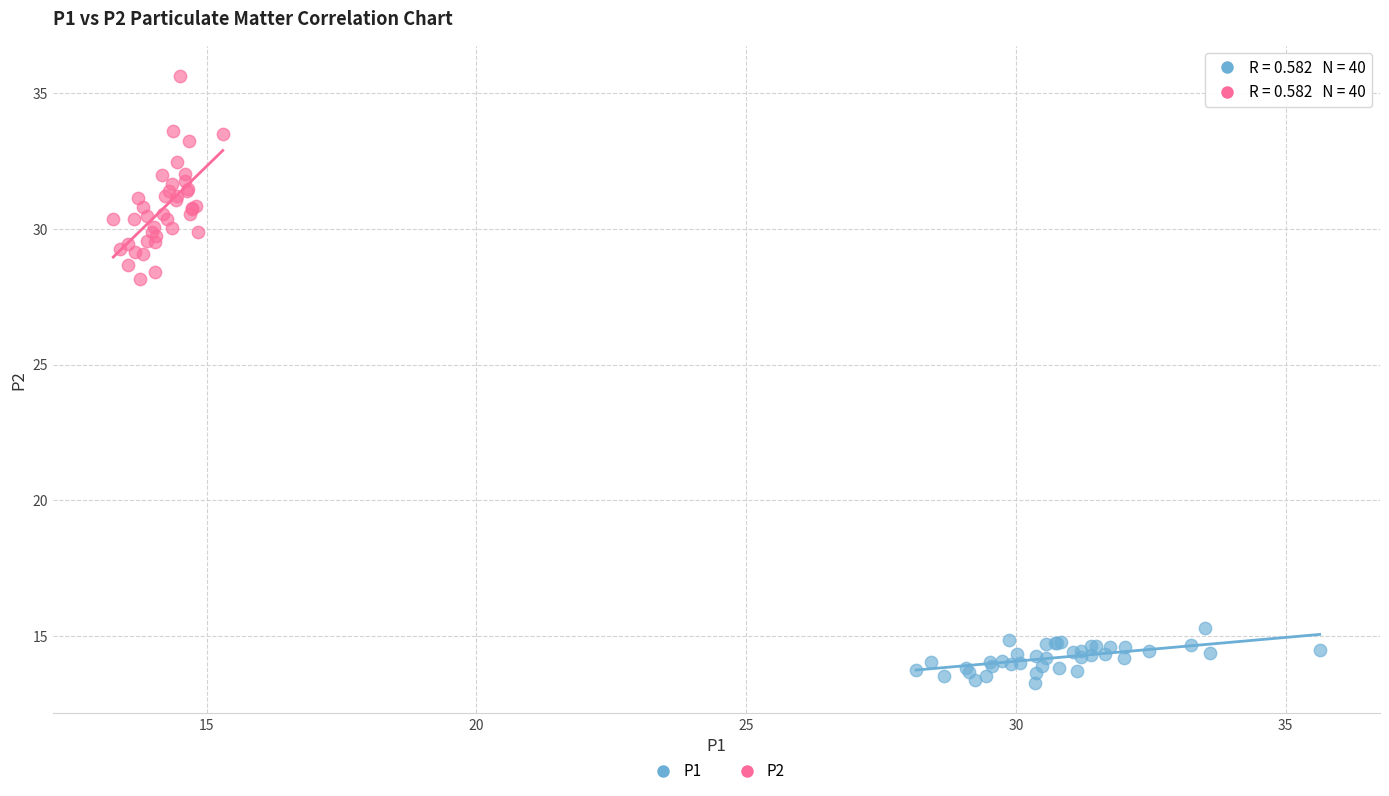

Which series has the largest Y range (max minus min)?

P2